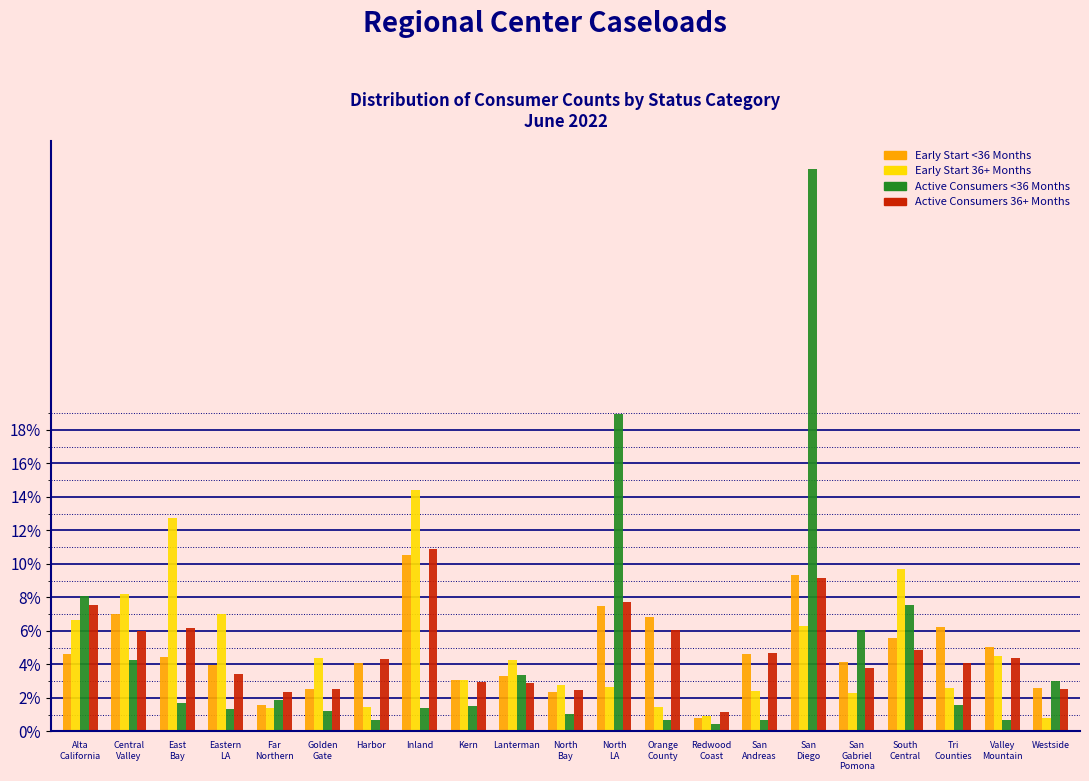

What is the average value of the Early Start <36 Months series?

4.8